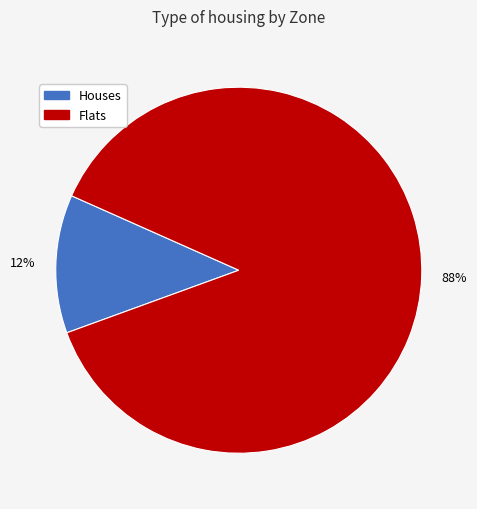

To the nearest percent, what is the average slice percentage?

50%